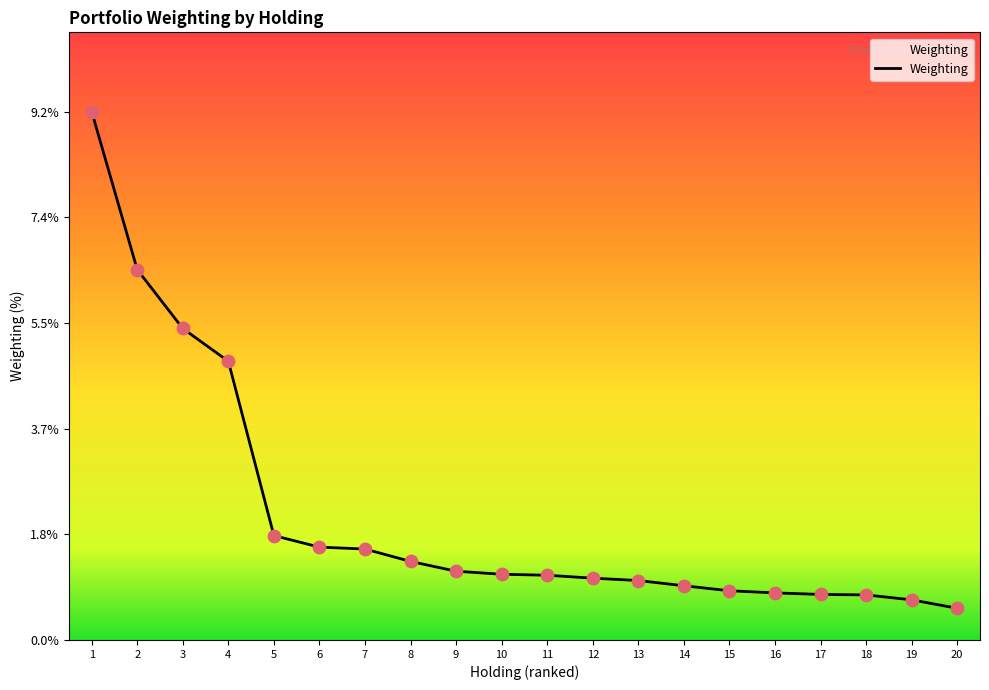

What is the change in value from 3 to 18?

-4.6